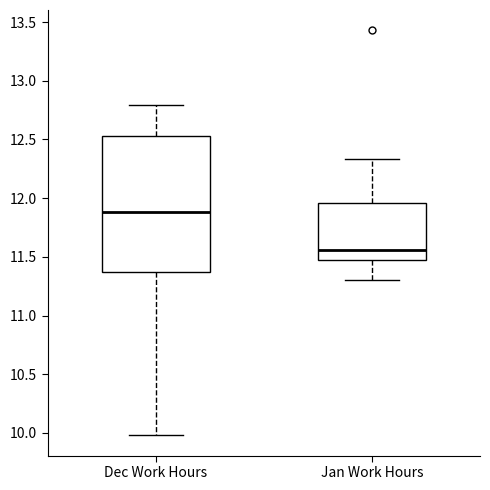

Reading left to right, transcribe this box plot: for each box, give where its median line is, the range the box spans, and where its two whiskers end, as read against the y-axis. The values are not printed on the chart, so give them approximately, as read against the axis.

Dec Work Hours: median 11.90, box 11.35 to 12.55, whiskers 10.00 to 12.80
Jan Work Hours: median 11.55, box 11.45 to 11.95, whiskers 11.30 to 12.35